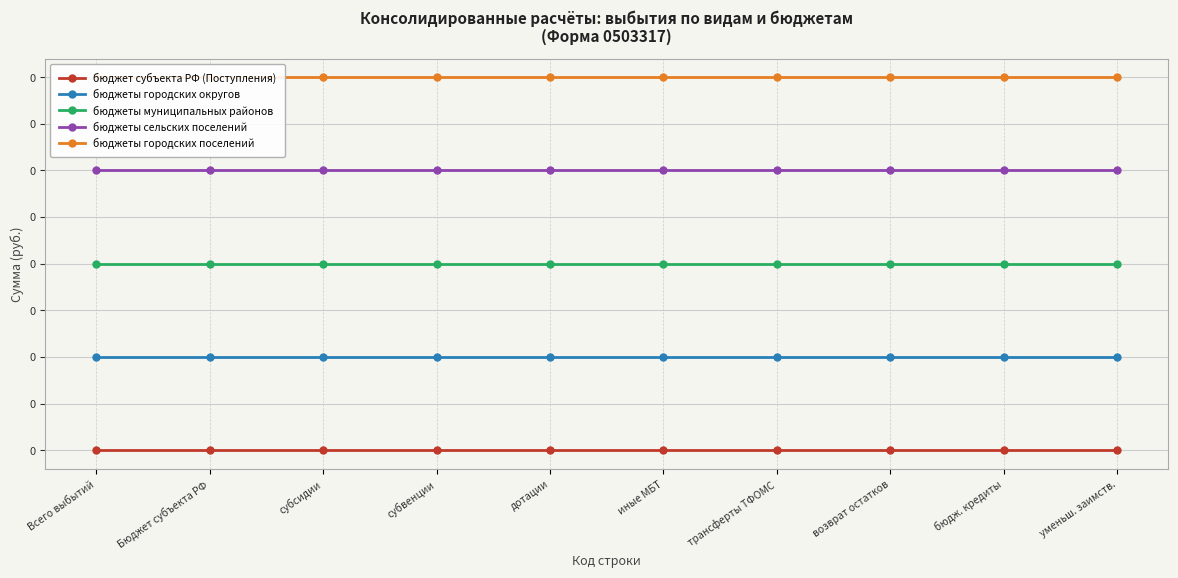

What is the label of the 10th point from the right?

Всего выбытий